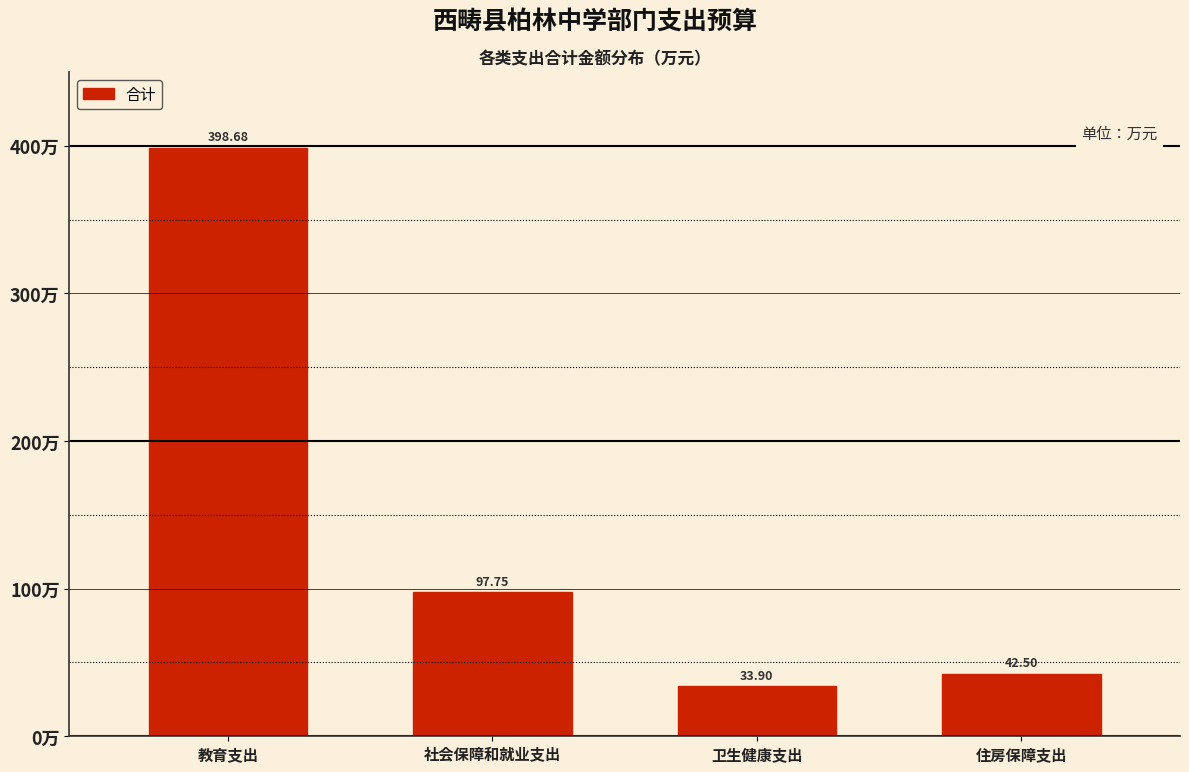

Which has a higher value, 住房保障支出 or 卫生健康支出?

住房保障支出